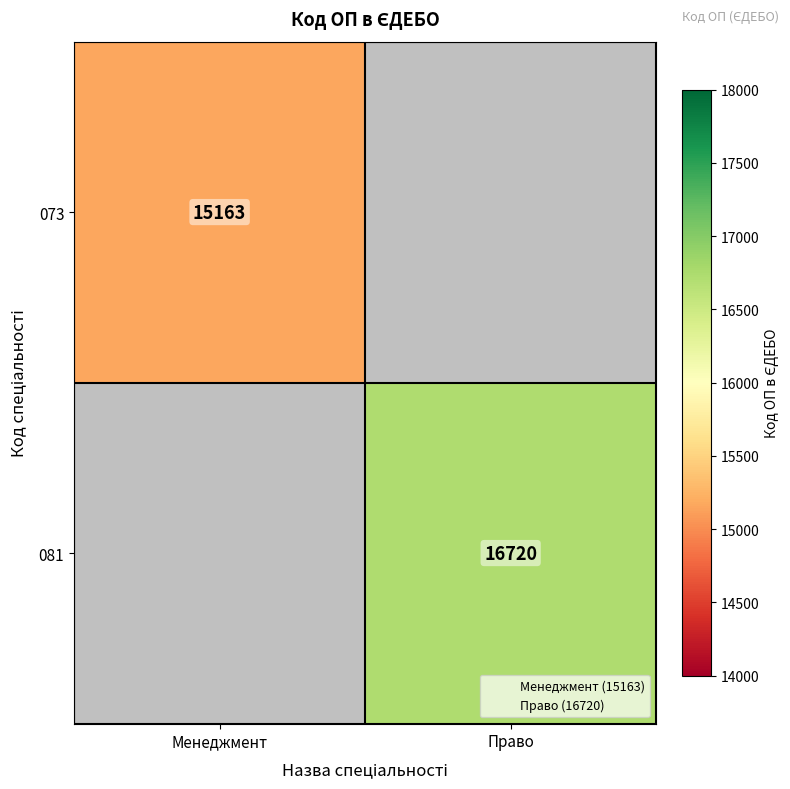

What is the approximate value of 081 at Право?

16720.0